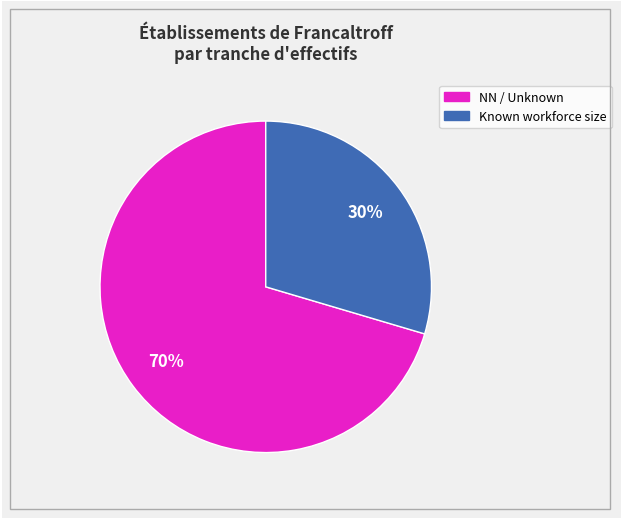

To the nearest percent, what is the average slice percentage?

50%